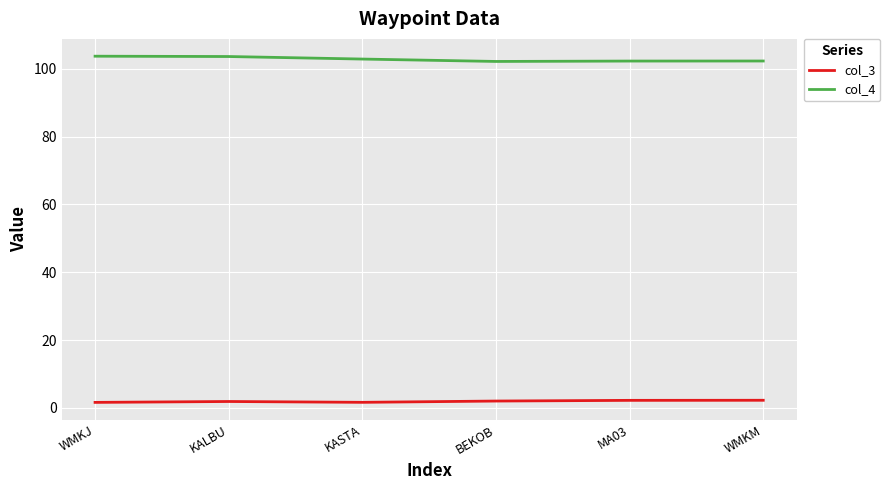

What is the smallest value displayed?

1.6